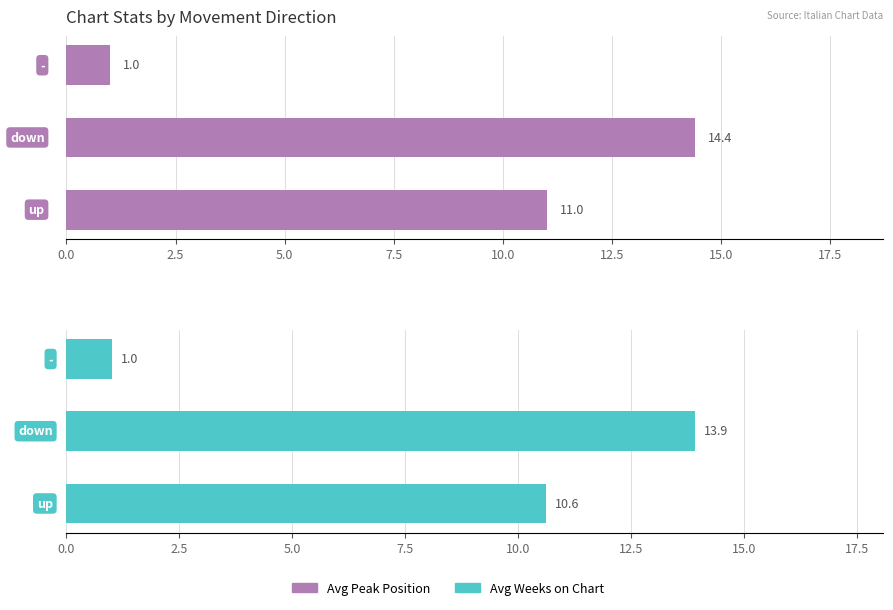

Reading left to right, list all the values displayed in this chart.

Avg Peak Position: 11.0	14.4	1.0
Avg Weeks on Chart: 10.6	13.9	1.0